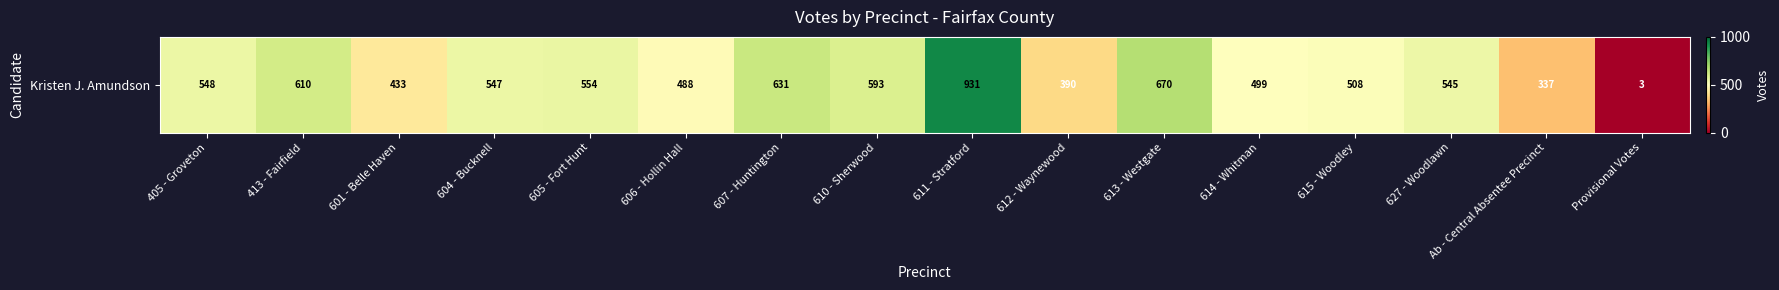

Between 613 - Westgate and 627 - Woodlawn, which is larger?

613 - Westgate